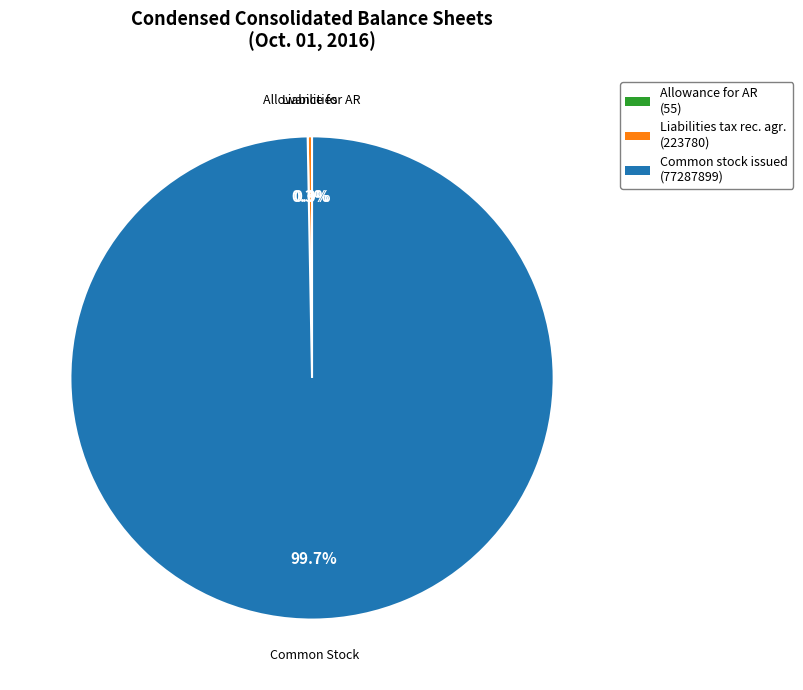

Do Common stock issued (77287899) and Liabilities tax rec. agr. (223780) together represent more than half of the pie?

Yes